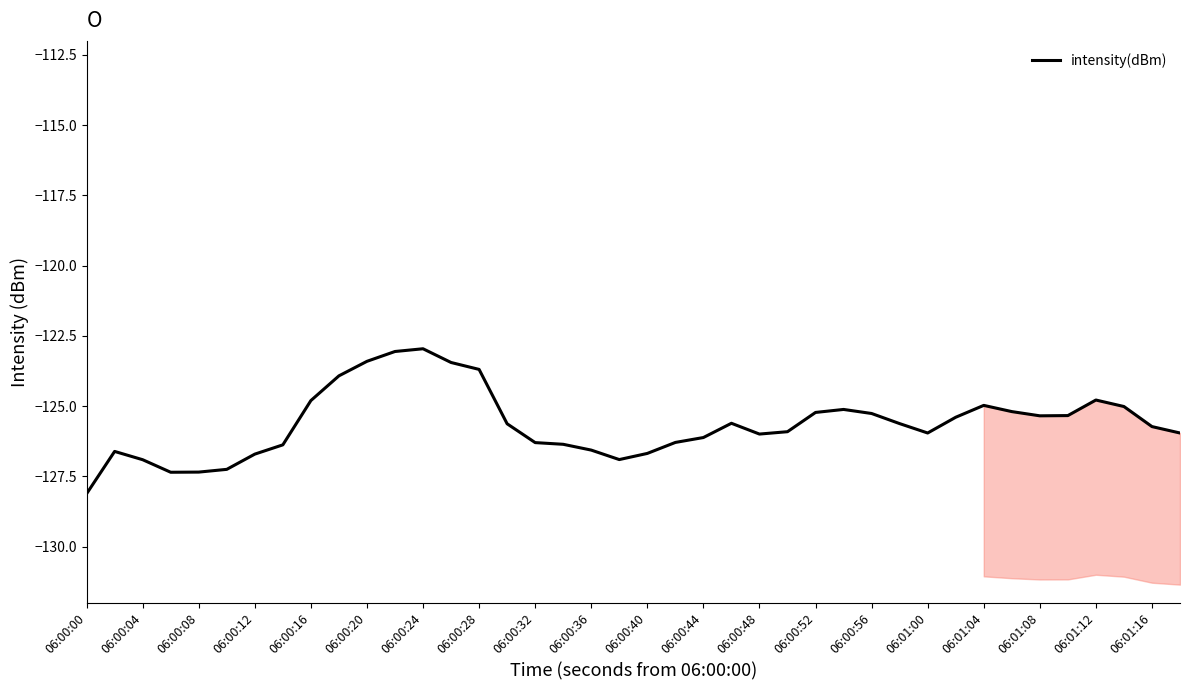

How many data points does each series have?

40